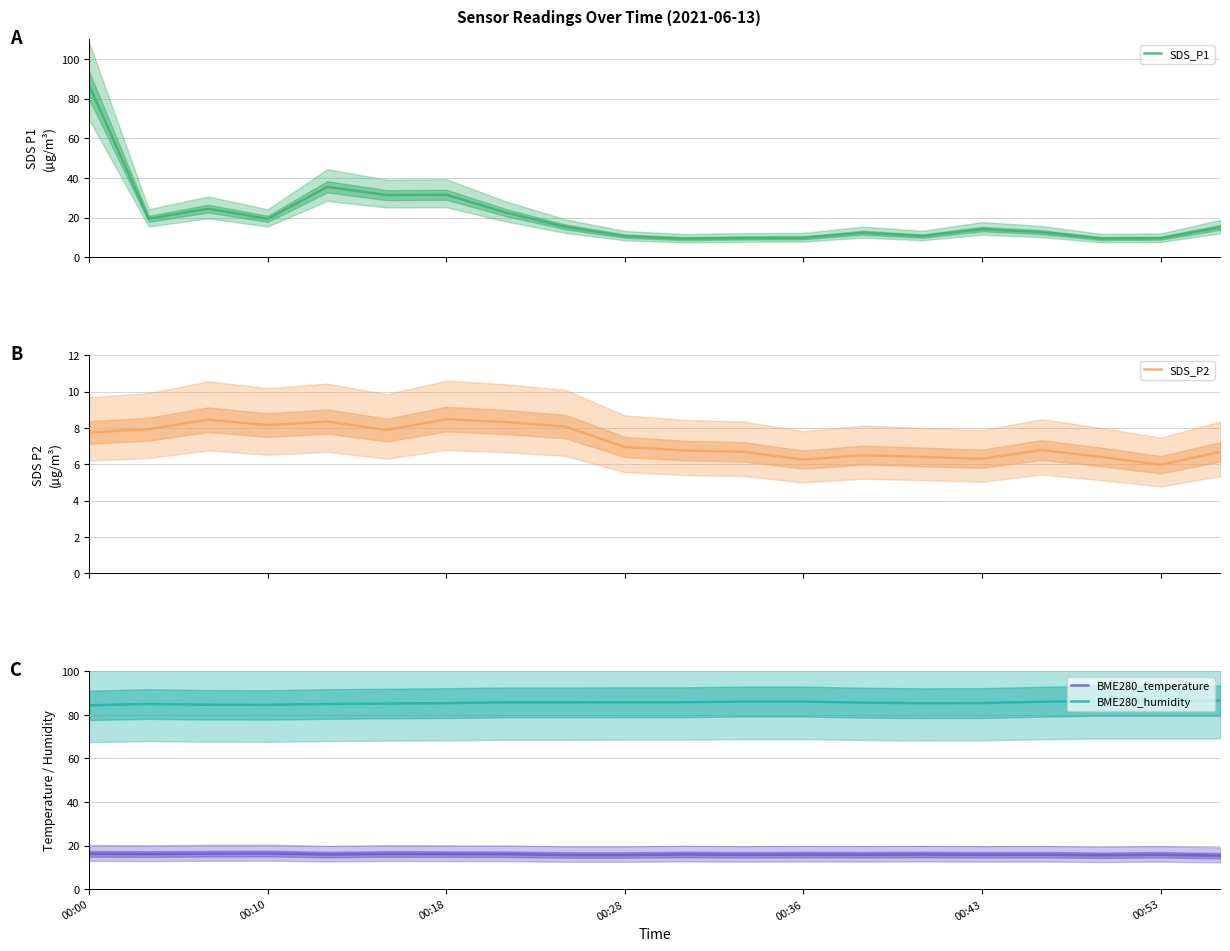

What is the minimum value for SDS_P1?

9.3